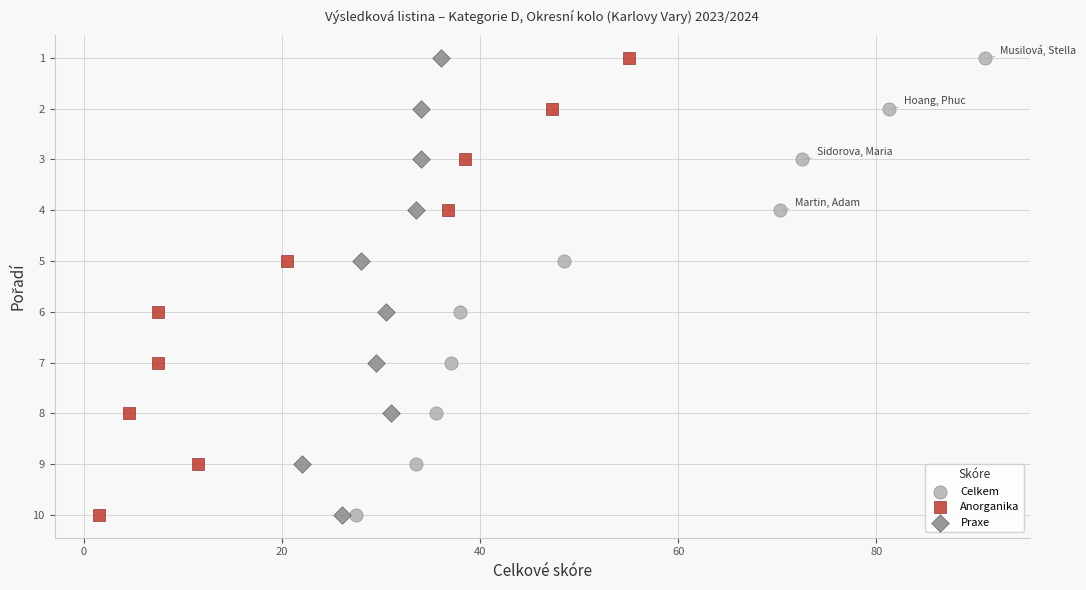

What are all the series names shown in the legend?

Celkem, Anorganika, Praxe